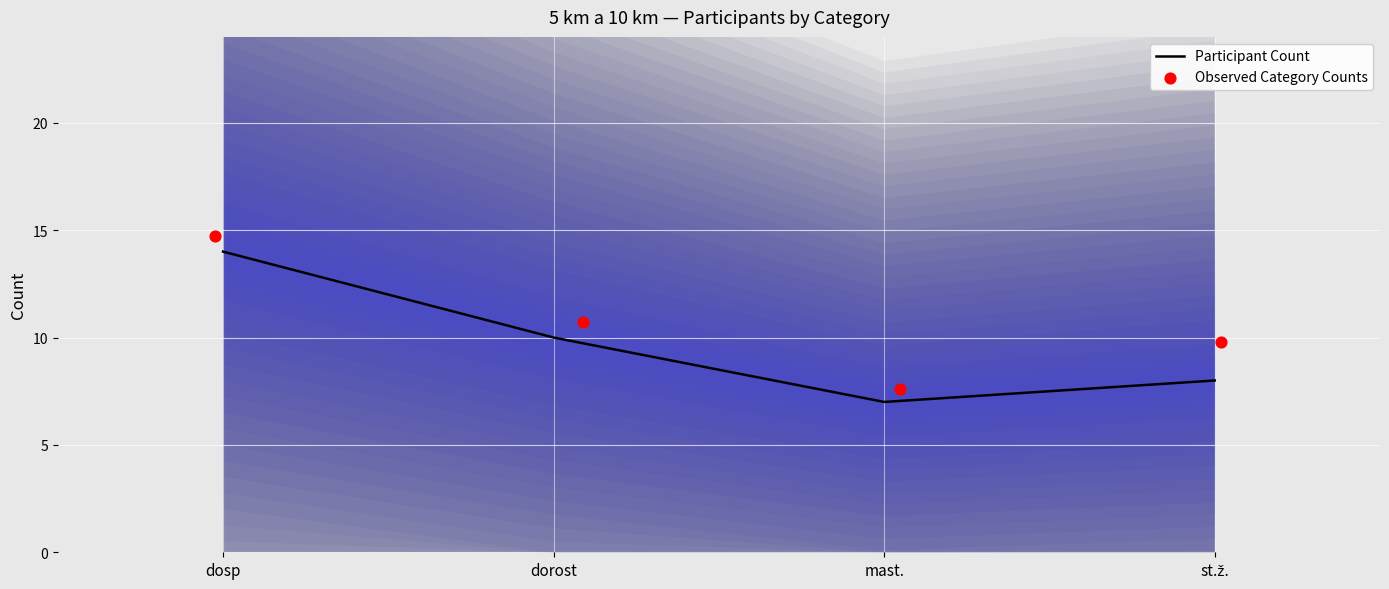

Which series has the largest total across all categories?

Observed Category Counts